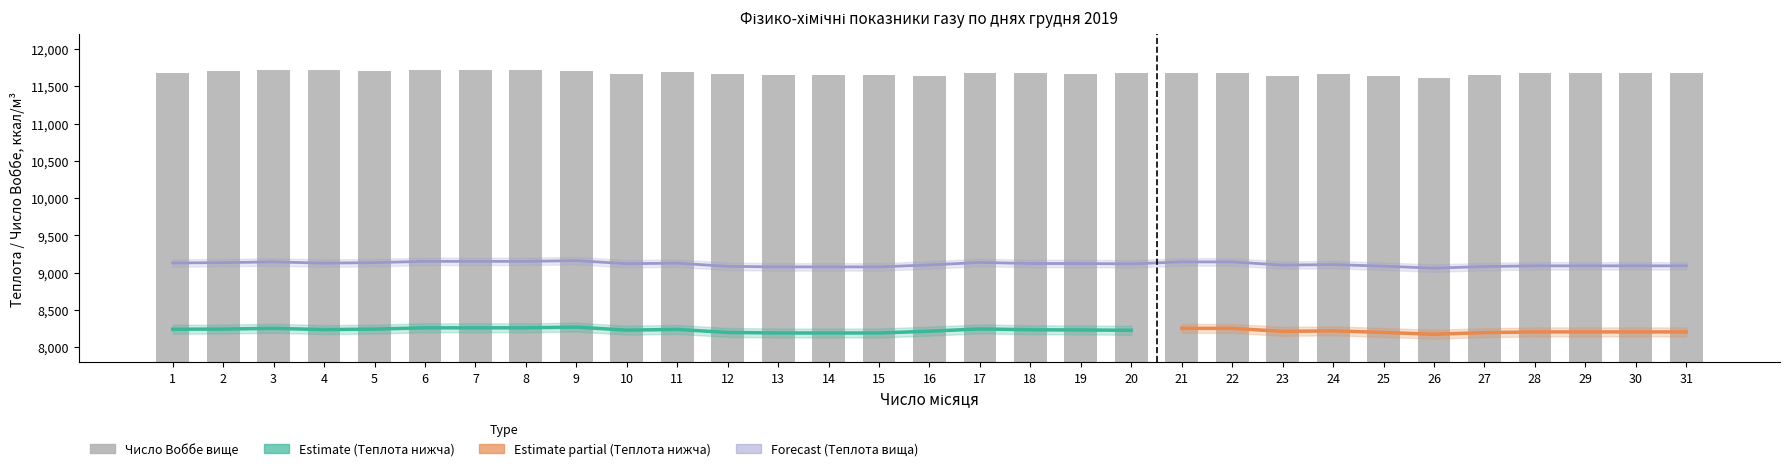

The Теплота згоряння нижча (ккал/м3) series shows 9078.5 at 13. True or false?

True